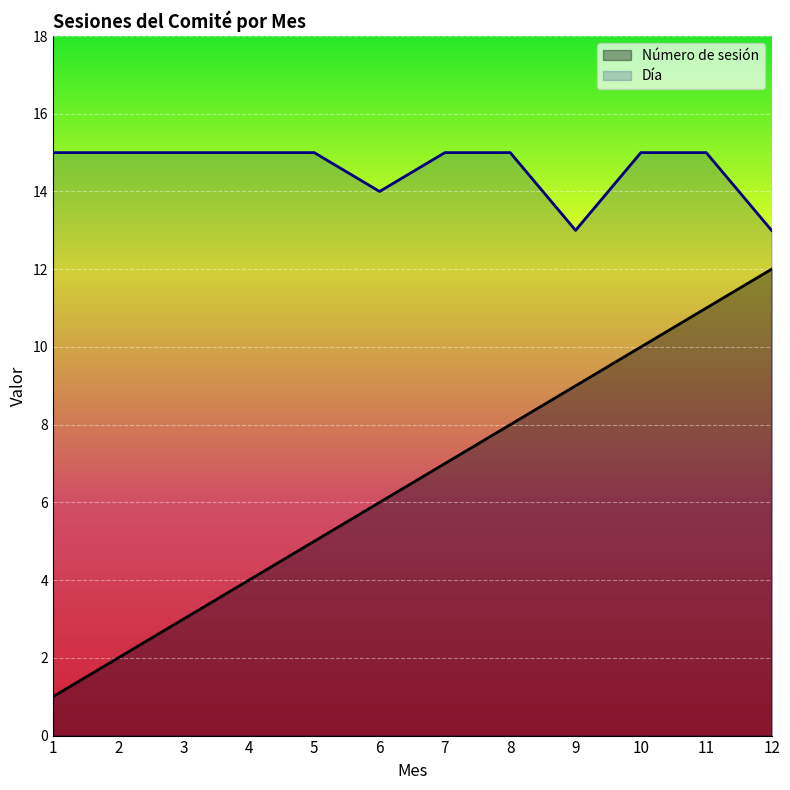

Which category has the highest value in the Día series?

1